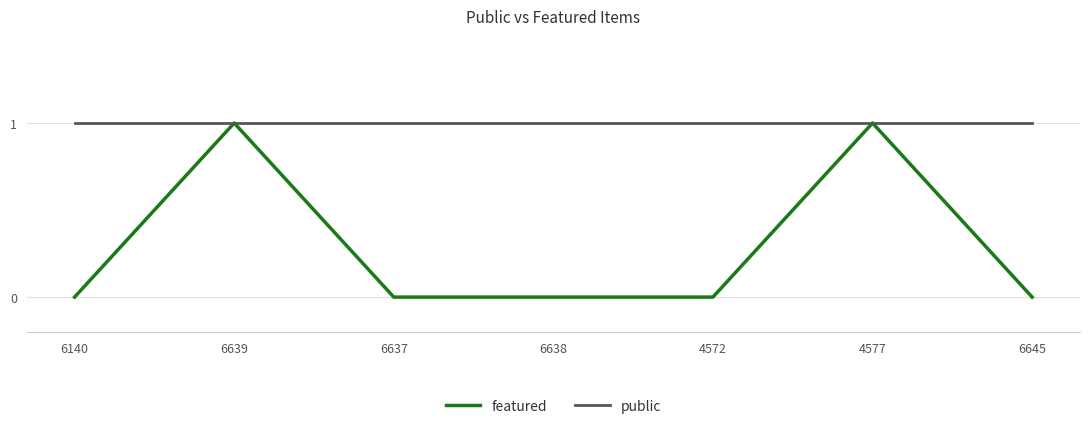

What is the sum of the public values at 6638 and 6140?

2